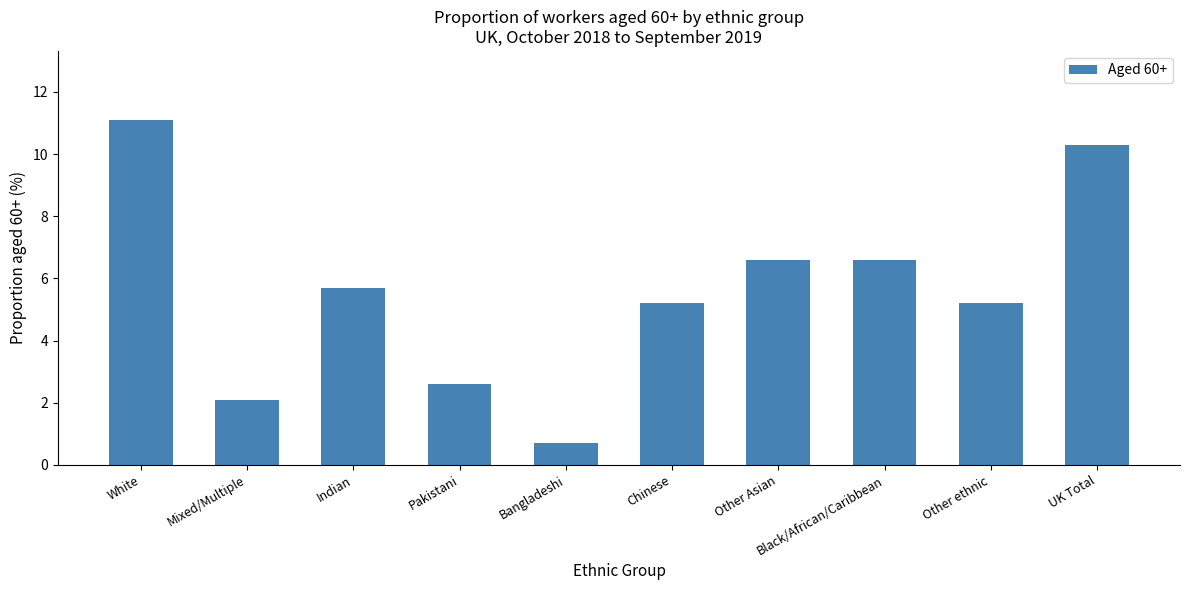

What is the change in value from Pakistani to Other Asian?

+4.0